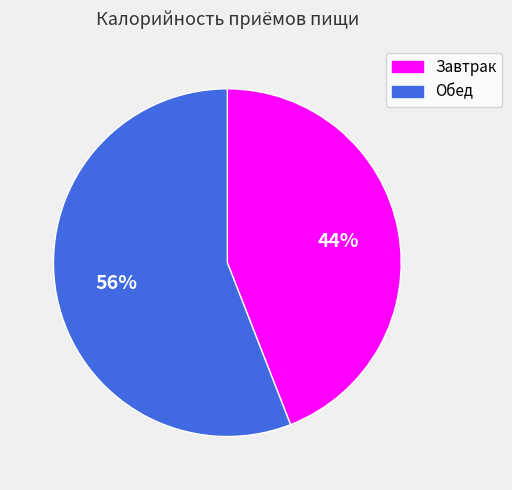

Do Завтрак and Обед together represent more than half of the pie?

Yes